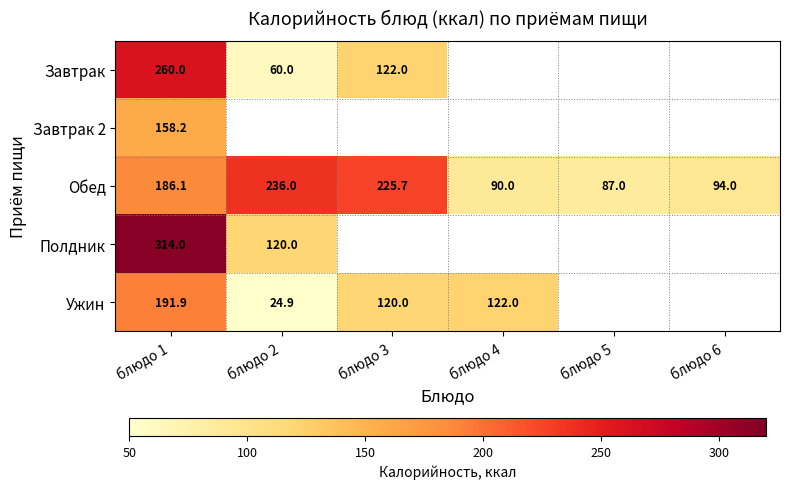

What is the difference between the maximum and second lowest values in the Обед series?

146.0